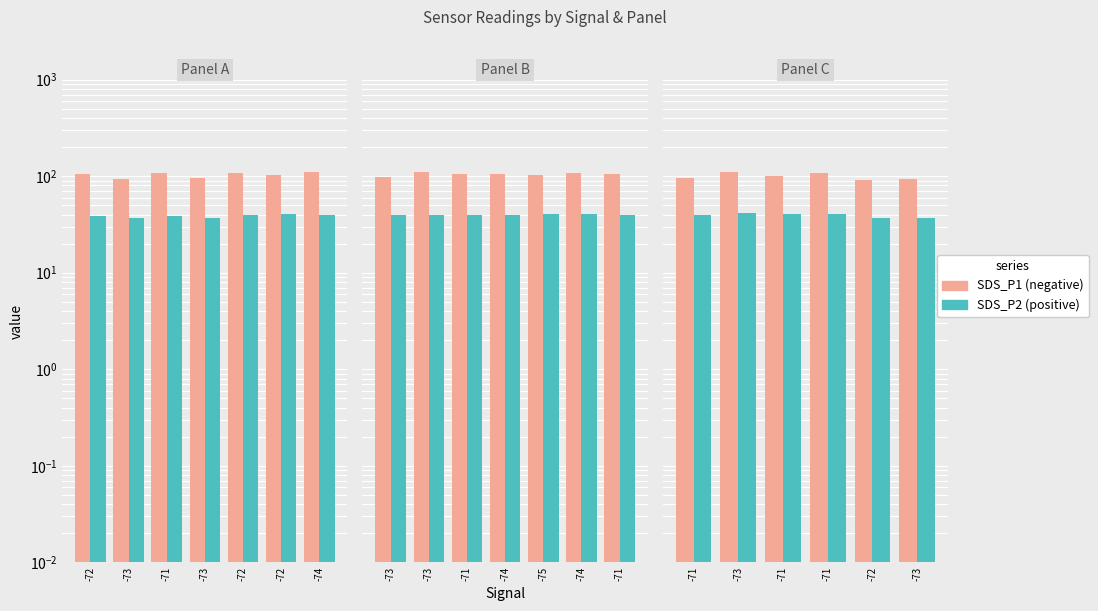

Which series changed the most between -71 and -72?

SDS_P1